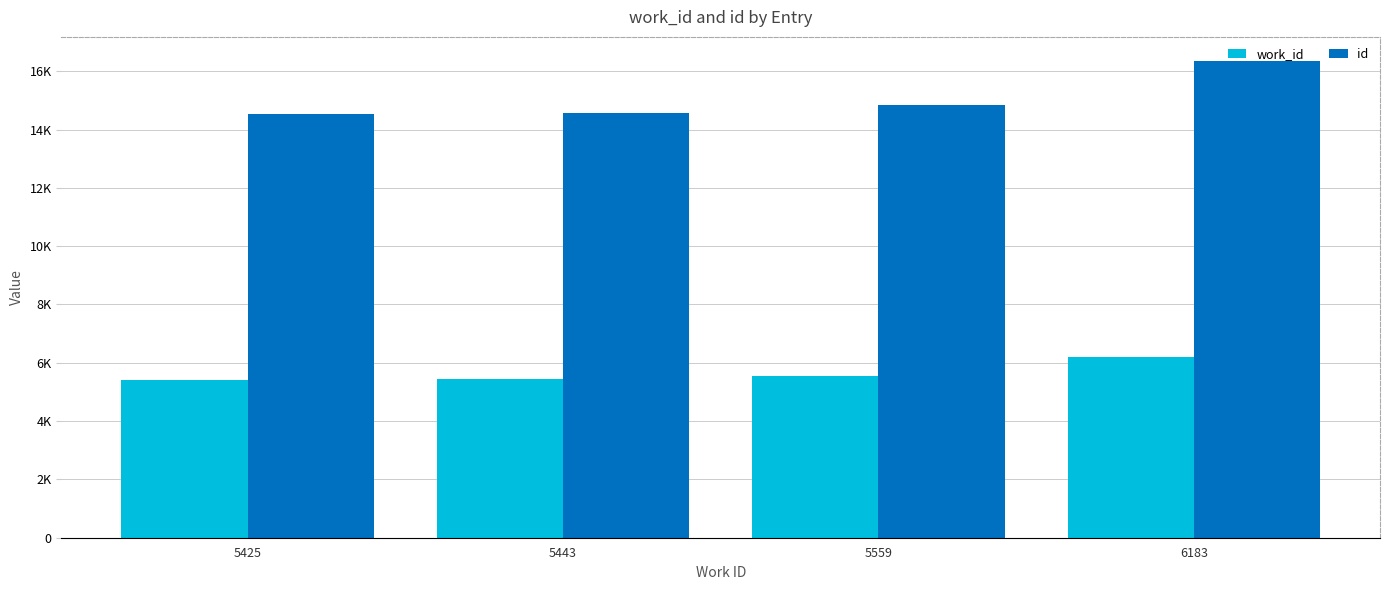

What are all the series names shown in the legend?

work_id, id